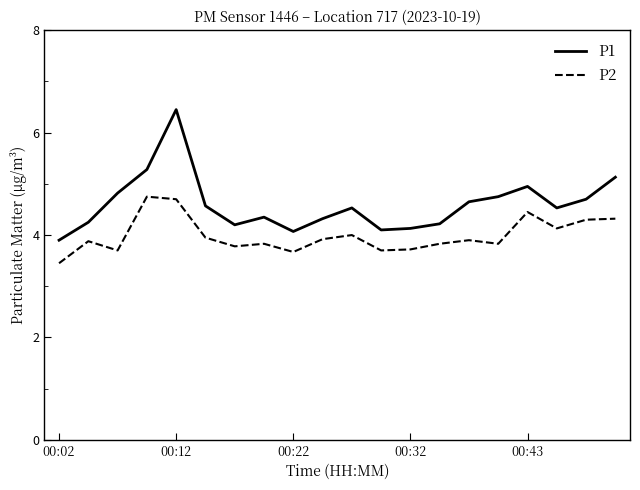

What is the maximum value for P1?

6.5